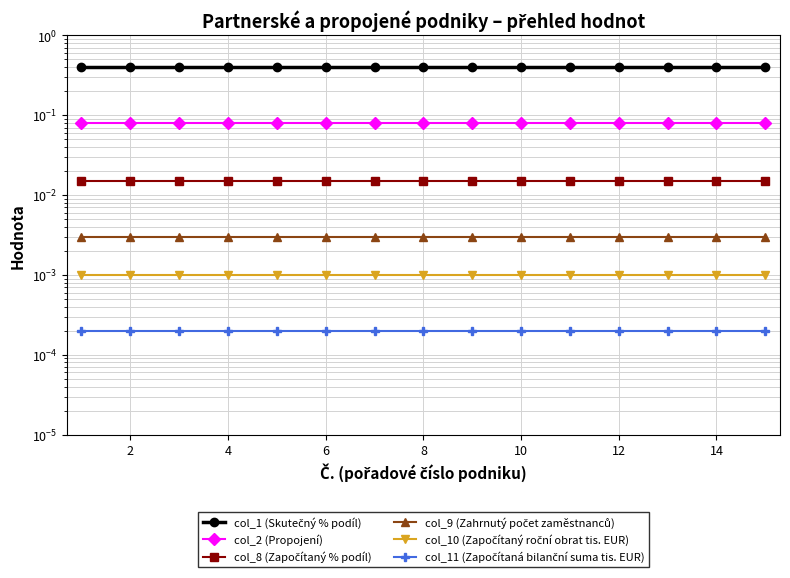

What is the spread (max minus min) of values at 4?

0.4